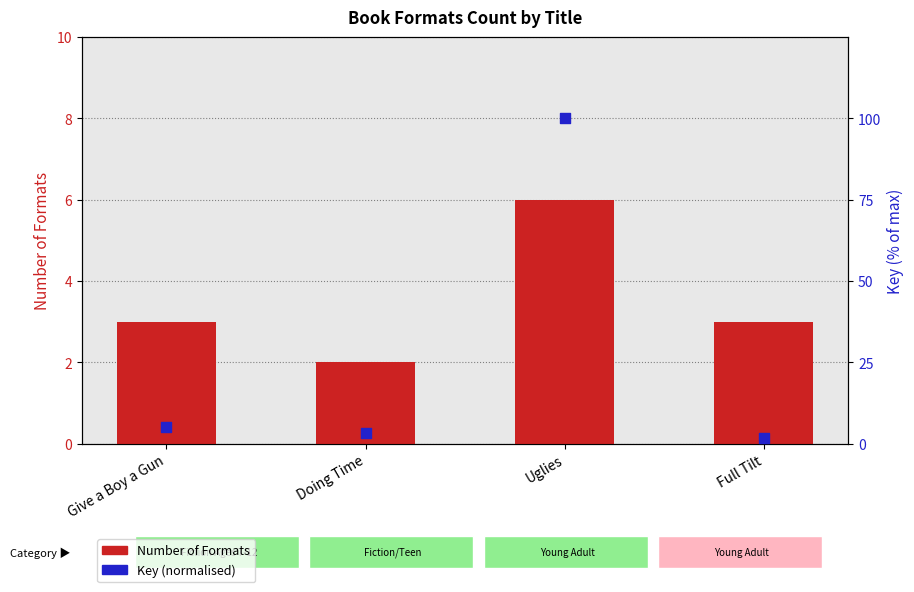

At how many categories does at least one series exceed 53?

1